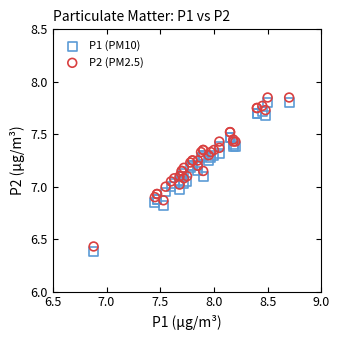

Which series reaches the maximum Y coordinate?

P2 (PM2.5)